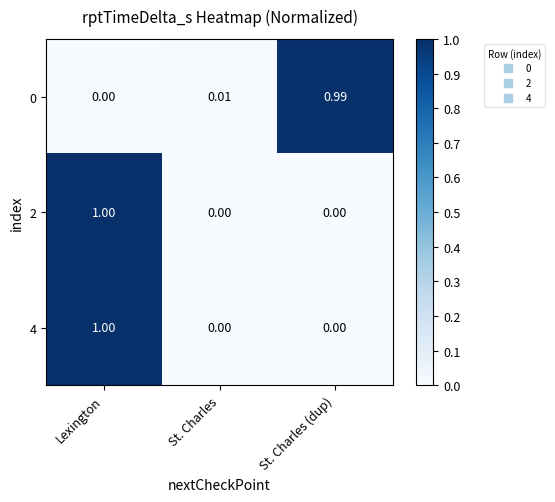

At which category is the sum across all series the highest?

Lexington